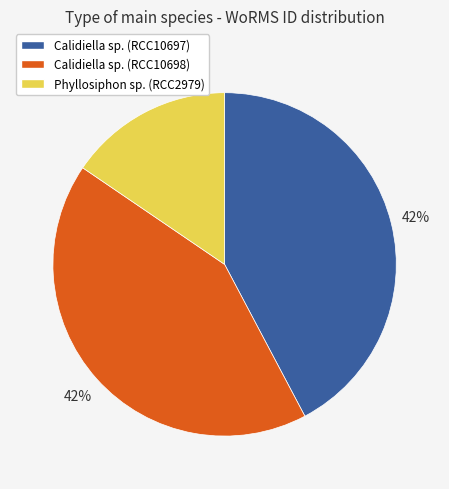

Is there any slice that represents more than half of the pie?

No